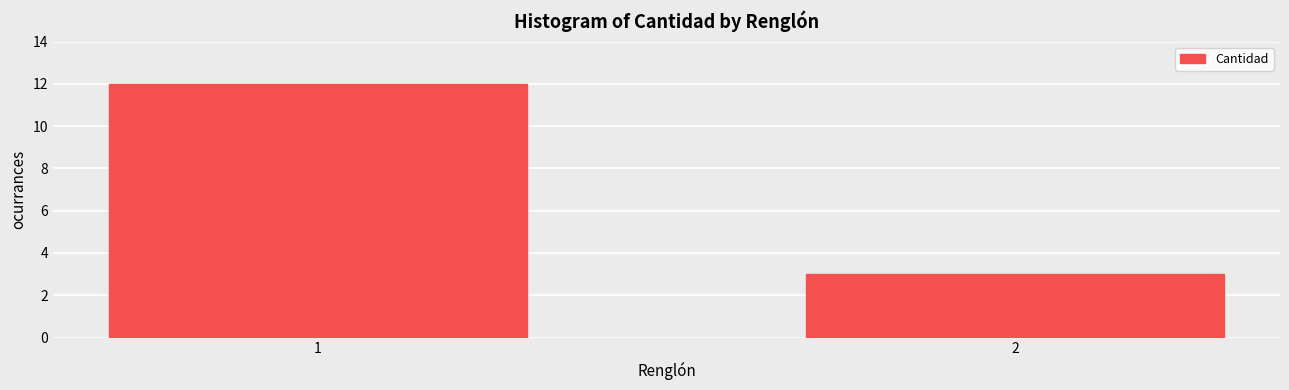

Reading left to right, what are all the values shown in this chart?

12	3